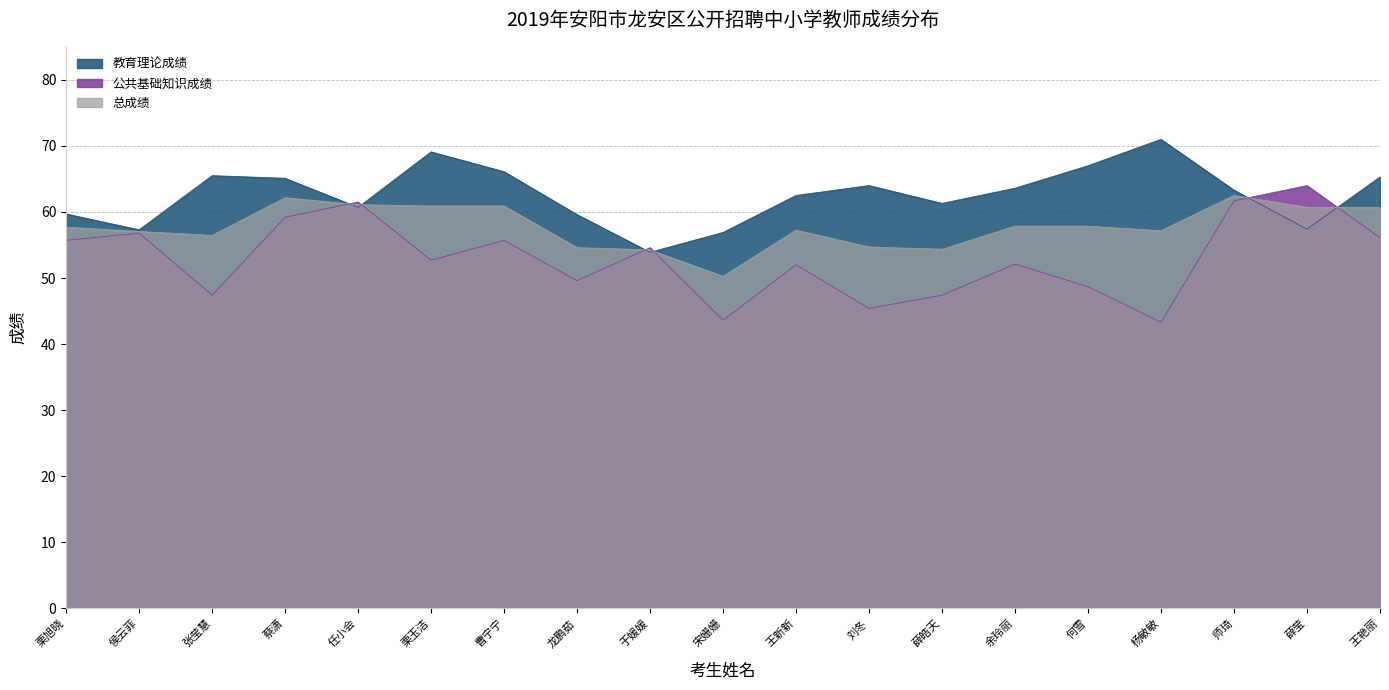

Reading left to right, extract all data points from this chart.

教育理论成绩: 栗旭晓=59.7	侯云菲=57.3	张莹慧=65.5	蔡潇=65.1	任小会=60.7	栗玉洁=69.1	曹宁宁=66.1	龙鹏茹=59.6	于媛媛=53.9	宋姗姗=56.9	王新新=62.5	刘冬=64.0	薛皓天=61.3	余玲丽=63.6	何雪=67.0	杨敏敏=71.0	师琦=63.3	薛莹=57.4	王艳丽=65.3
公共基础知识成绩: 栗旭晓=55.7	侯云菲=56.8	张莹慧=47.4	蔡潇=59.2	任小会=61.5	栗玉洁=52.7	曹宁宁=55.7	龙鹏茹=49.6	于媛媛=54.6	宋姗姗=43.6	王新新=52.0	刘冬=45.4	薛皓天=47.4	余玲丽=52.1	何雪=48.7	杨敏敏=43.3	师琦=61.7	薛莹=64.0	王艳丽=56.1
总成绩: 栗旭晓=57.7	侯云菲=57.0	张莹慧=56.5	蔡潇=62.1	任小会=61.1	栗玉洁=60.9	曹宁宁=60.9	龙鹏茹=54.6	于媛媛=54.2	宋姗姗=50.2	王新新=57.2	刘冬=54.7	薛皓天=54.4	余玲丽=57.9	何雪=57.9	杨敏敏=57.1	师琦=62.5	薛莹=60.7	王艳丽=60.7